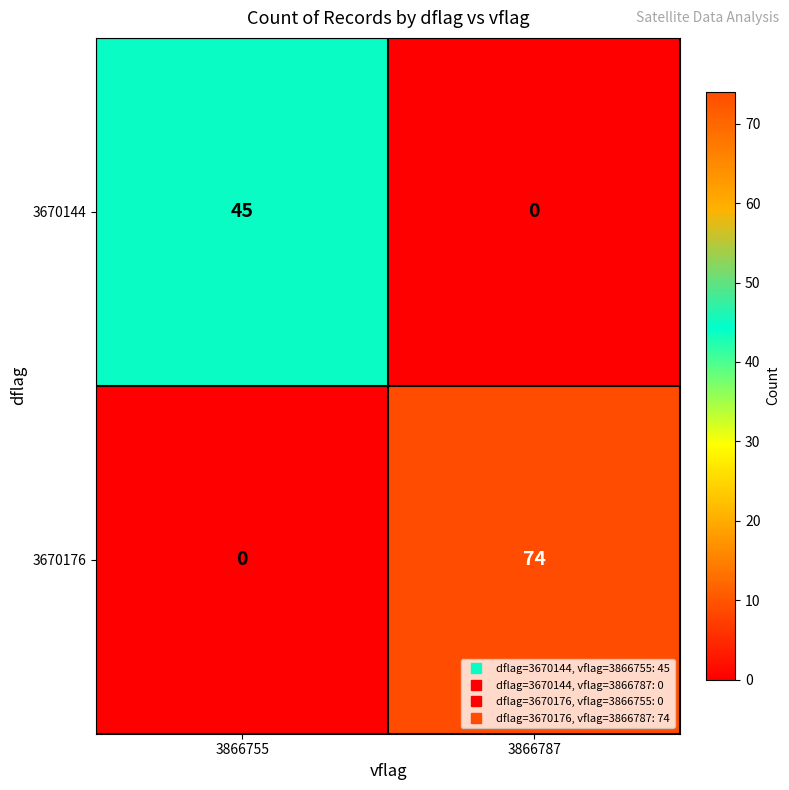

Which series has the largest range (max minus min)?

3670176